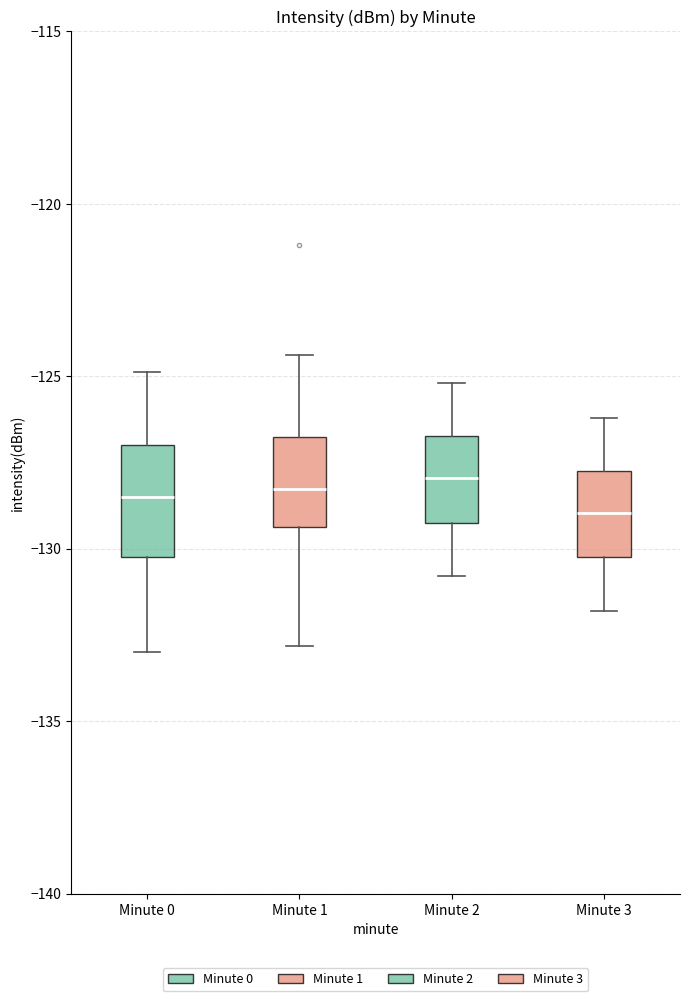

Where does the median line of the box for Minute 0 sit on the y-axis? The values are not printed on the chart, so give them approximately, as read against the axis.

-128.5